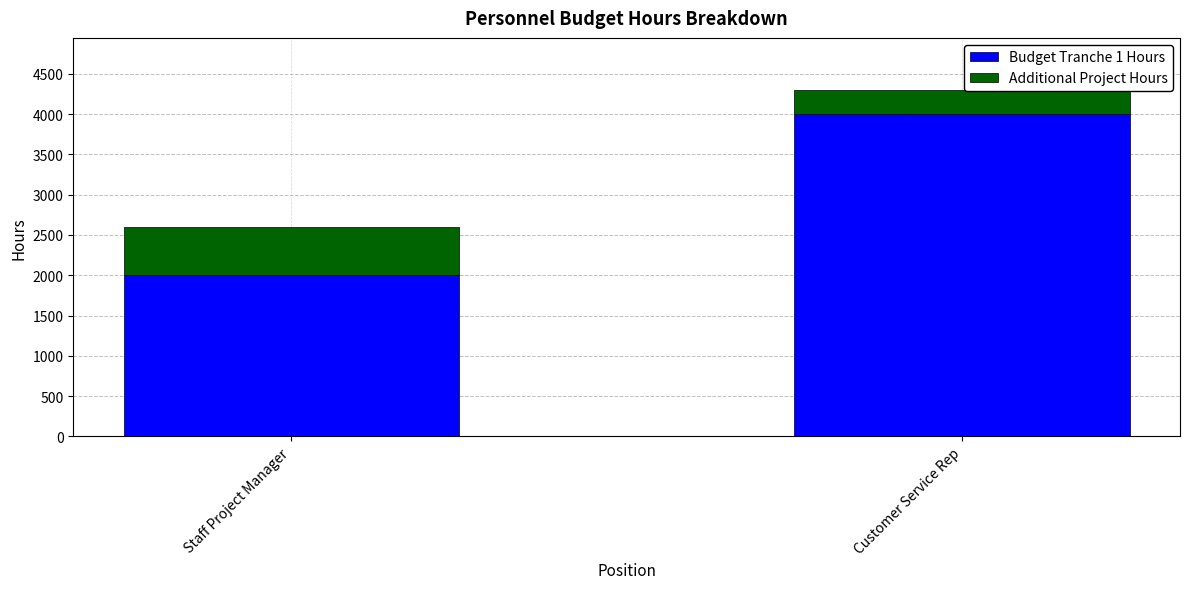

What is the difference between the Budget Tranche 1 Hours values at Staff Project Manager and Customer Service Rep?

2000